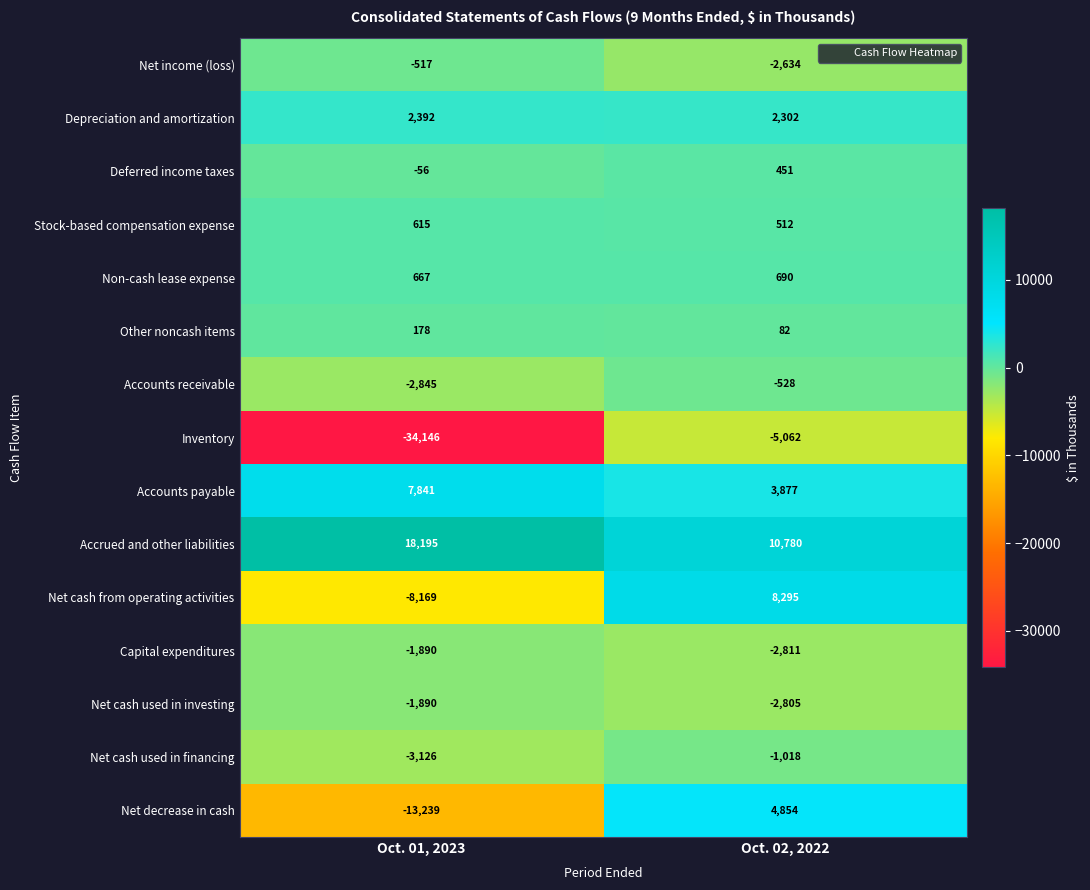

What is the approximate value of Stock-based compensation expense at Oct. 01, 2023, to the nearest 5?

615